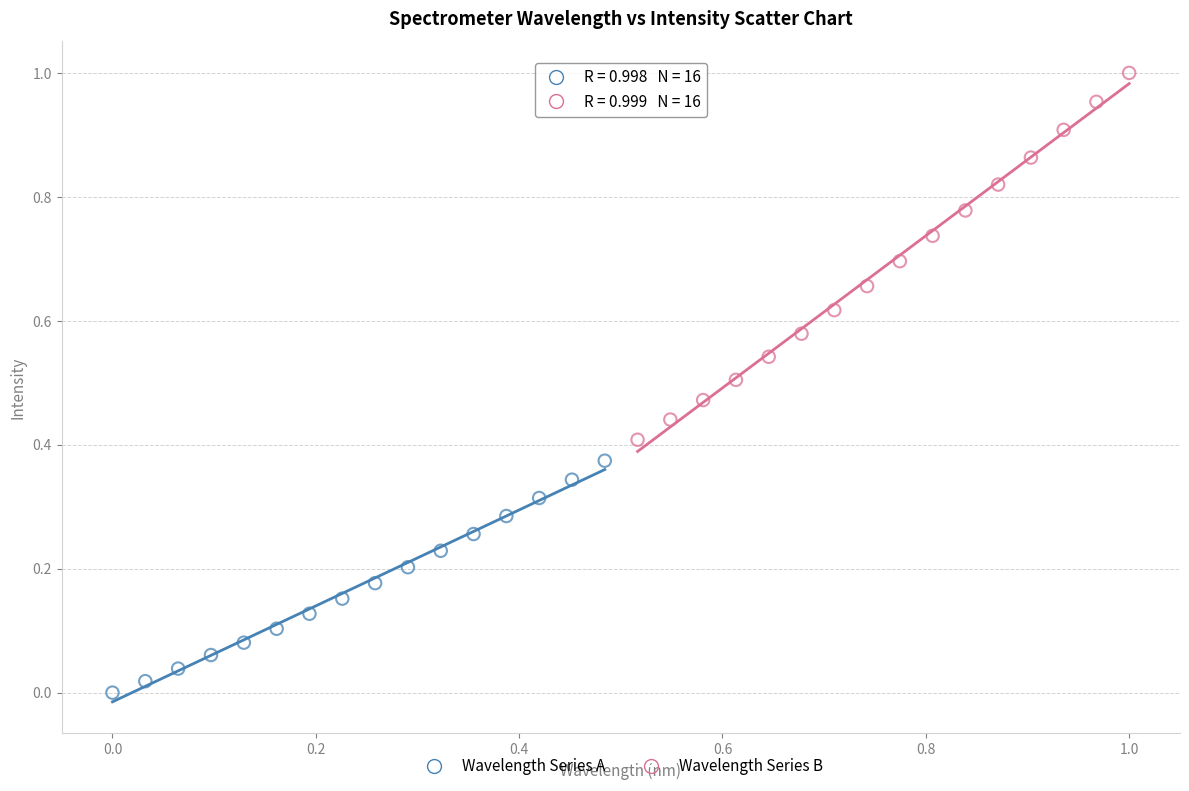

Which series reaches the minimum Y coordinate?

Wavelength Series A